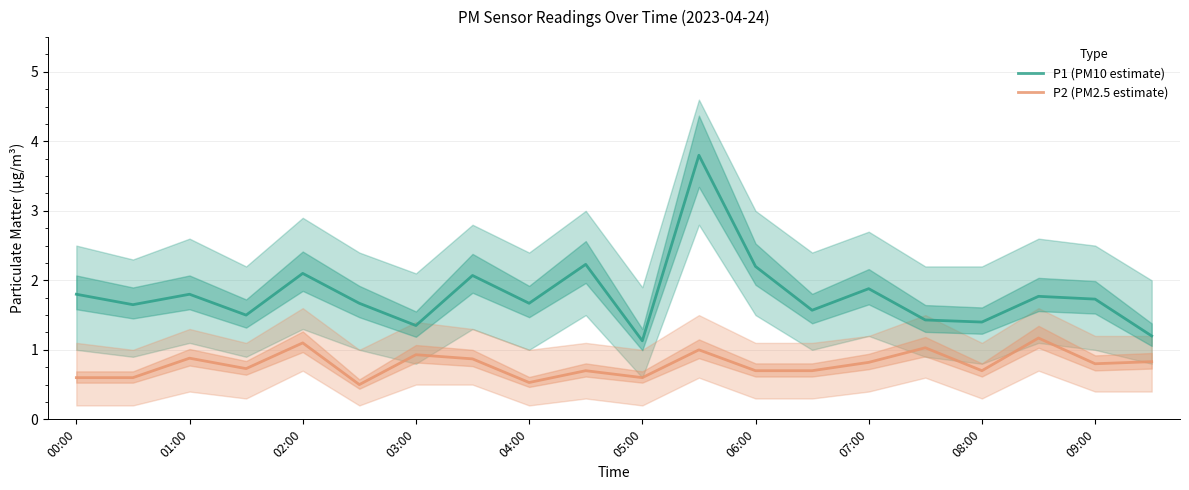

What is the highest value of the P1 (PM10 estimate) series?

3.8